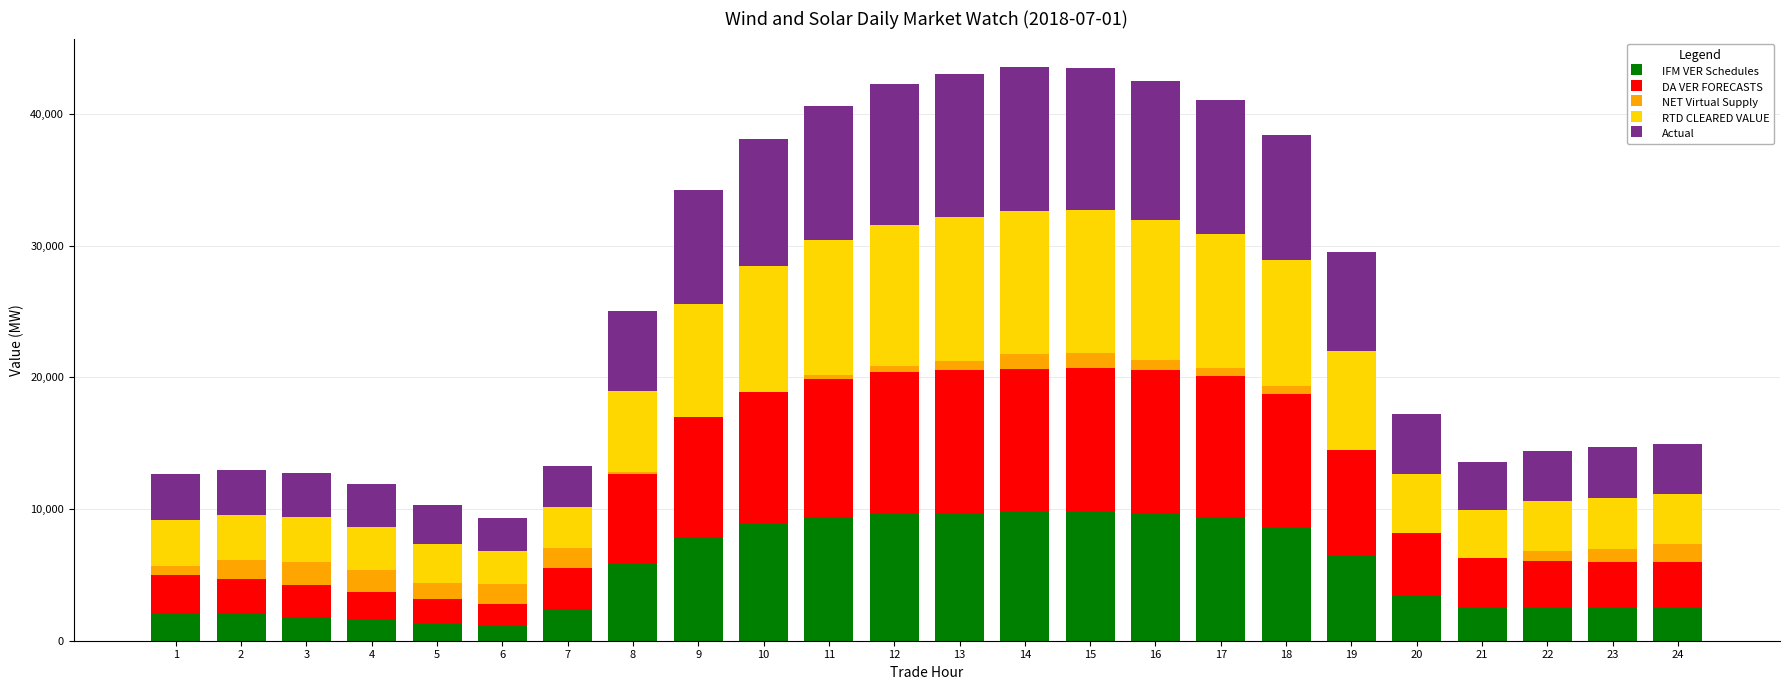

The value of IFM VER Schedules at 10 is 8845.7. True or false?

True